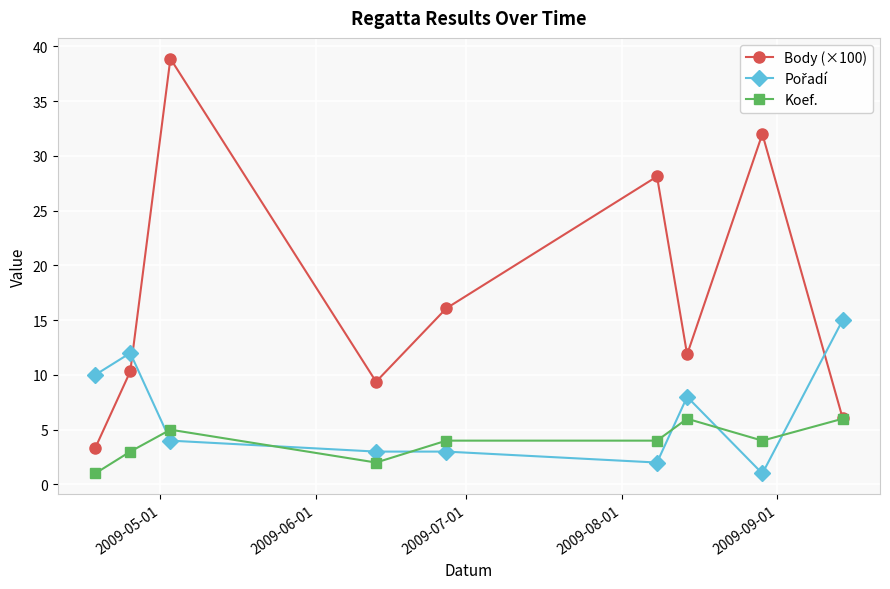

What is the value of the Koef. point at the 1st from the left?

1.0